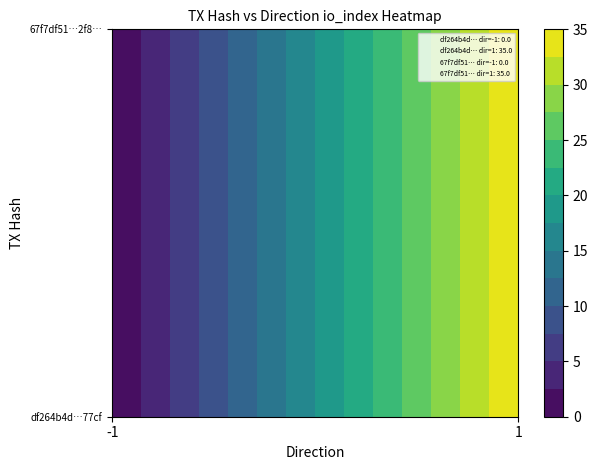

The value of df264b4d64d464ec6d5186b9000711f28bc77cf at -1 is 0. True or false?

True